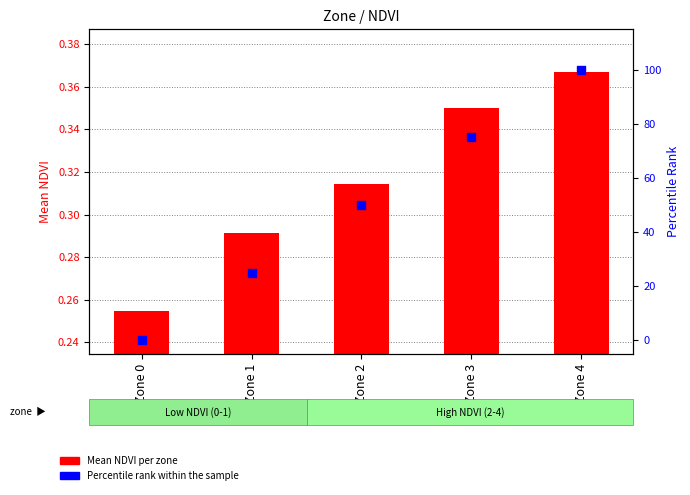

What are all the series names shown in the legend?

Mean NDVI, Percentile rank within the sample